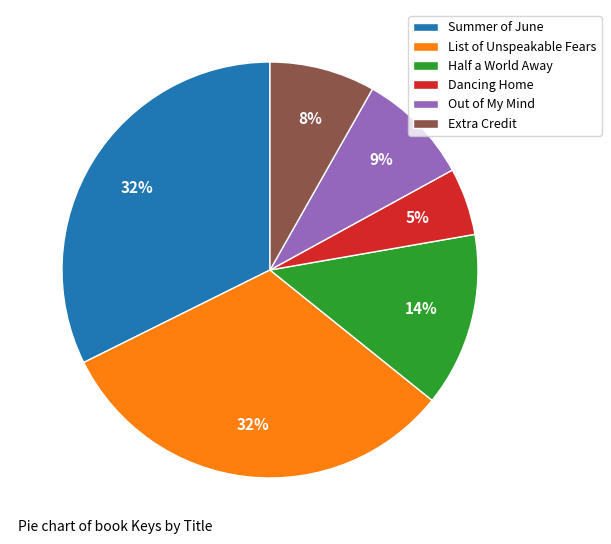

Combined, do List of Unspeakable Fears and Extra Credit account for over 50%?

No